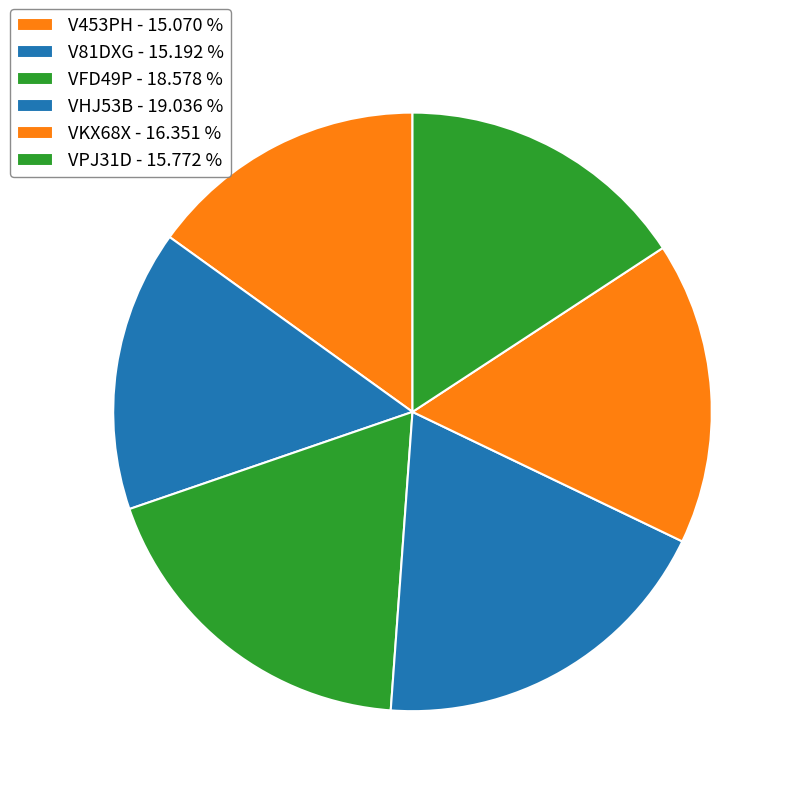

To the nearest percent, what portion does VHJ53B represent?

19%